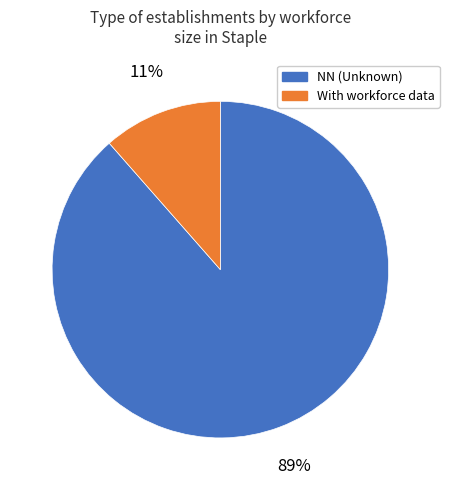

To the nearest percent, what is the combined percentage of NN (Unknown) and With workforce data?

100%